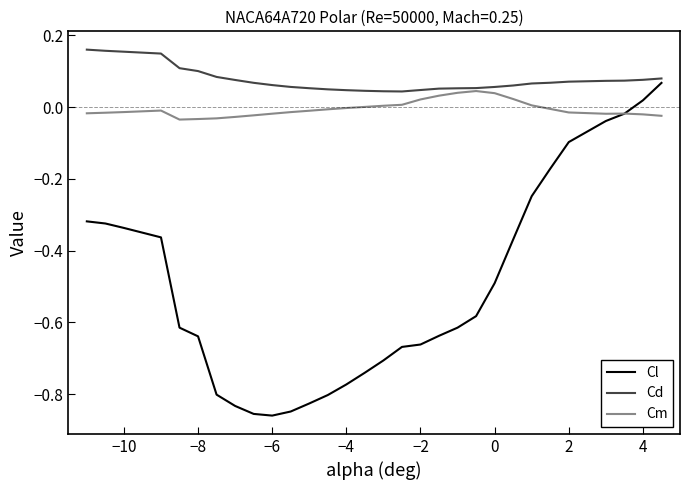

Which series has the widest spread of values?

Cl